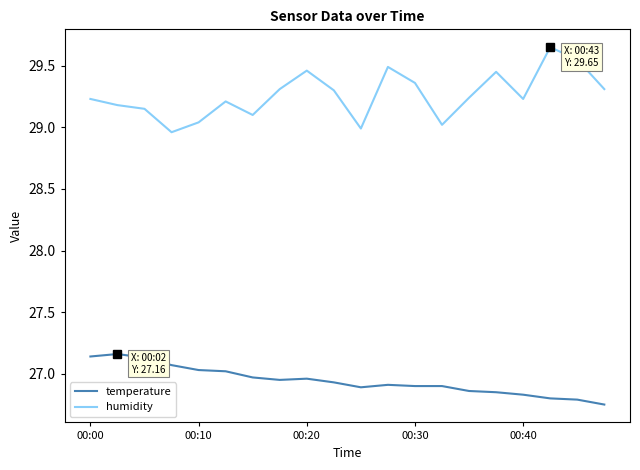

Which series has the widest spread of values?

humidity